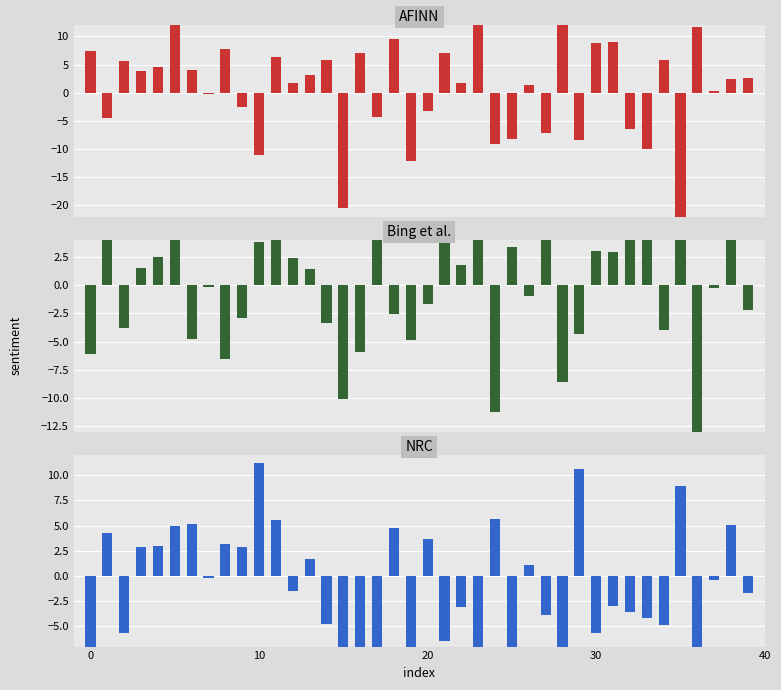

True or false: AFINN has a value of -14.9 at 33.

False